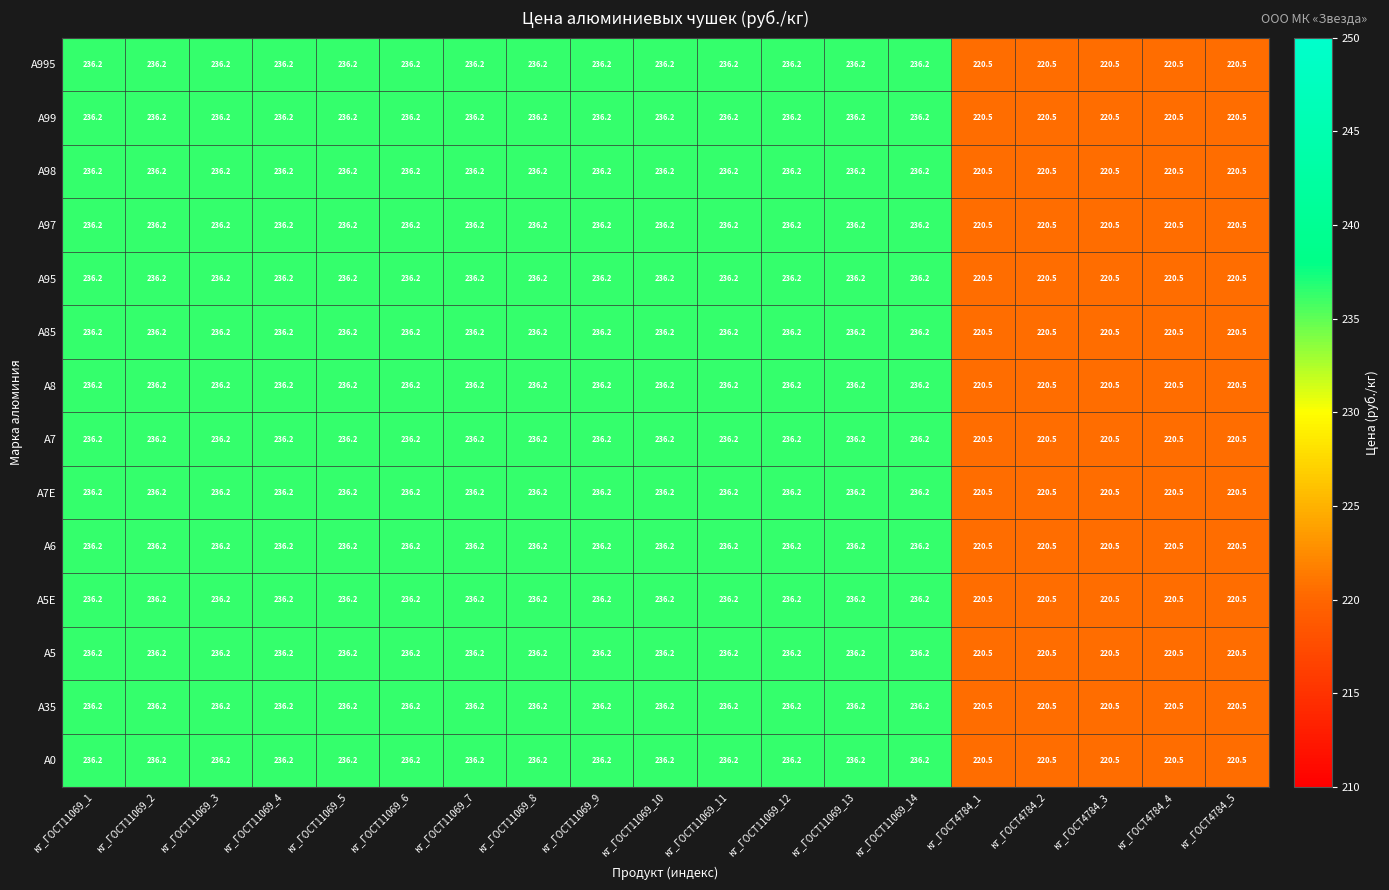

The А85 series shows 236.2 at кг_ГОСТ11069_13. True or false?

True